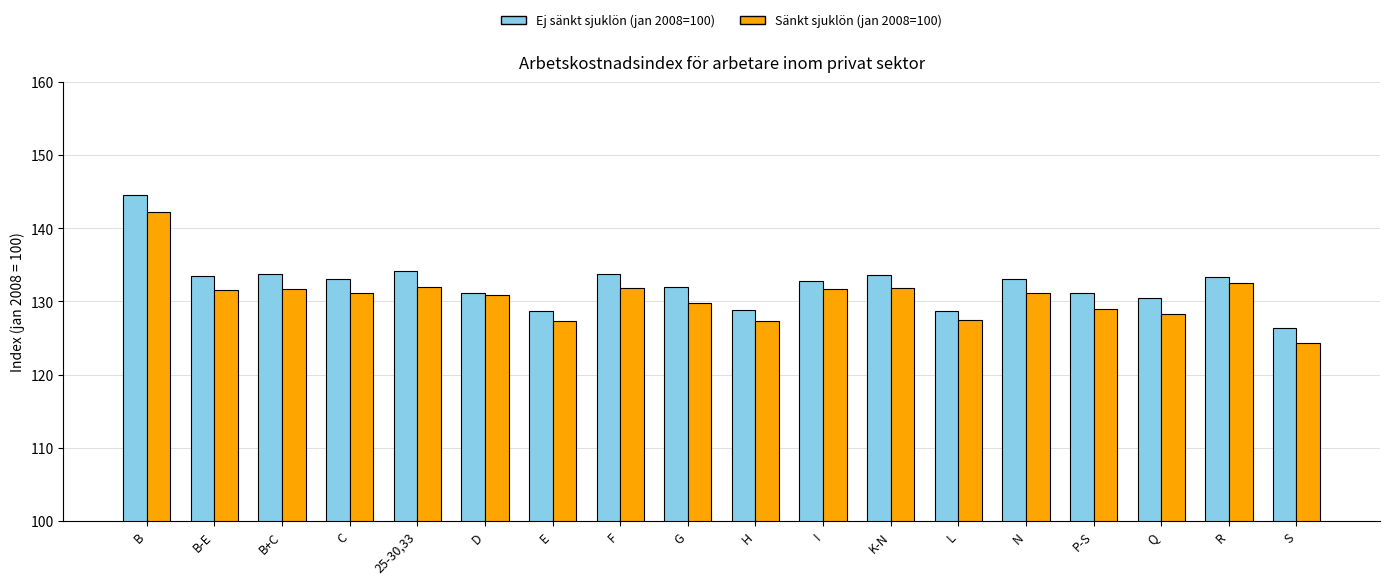

Rank the series by their maximum value, from highest to lowest.

Ej sänkt sjuklön (jan 2008=100), Sänkt sjuklön (jan 2008=100)